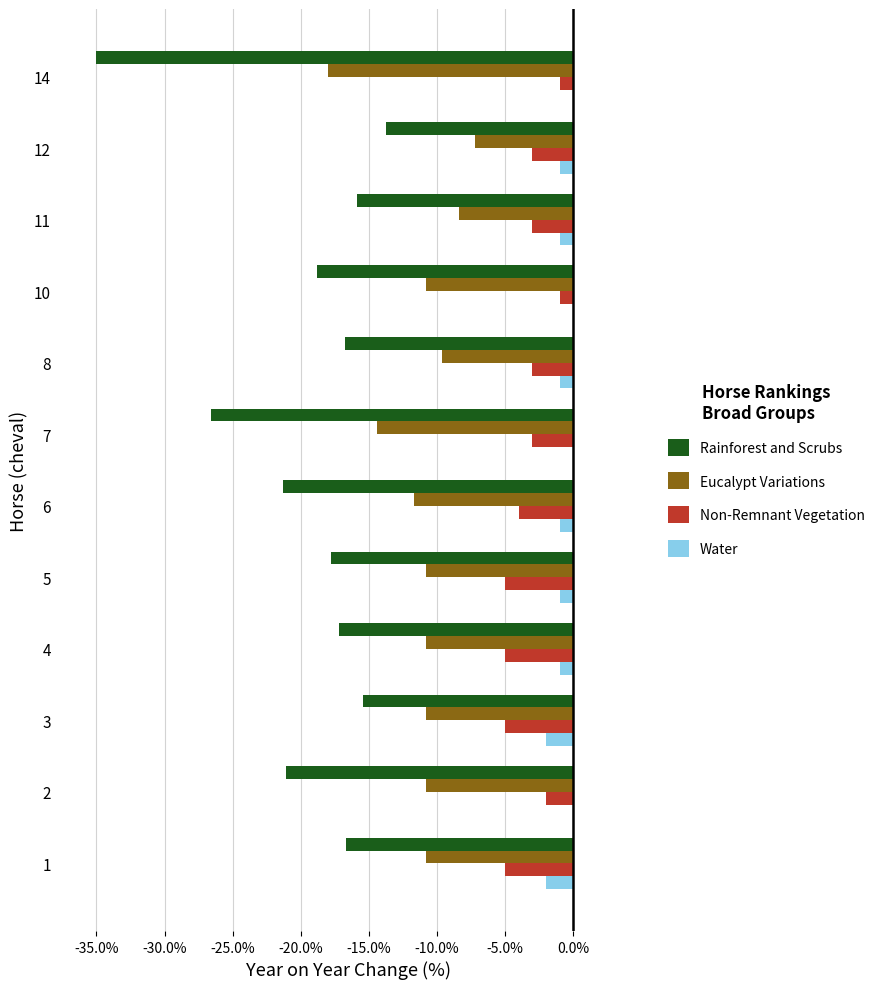

The value of Eucalypt Variations at 7 is -5.3. True or false?

False